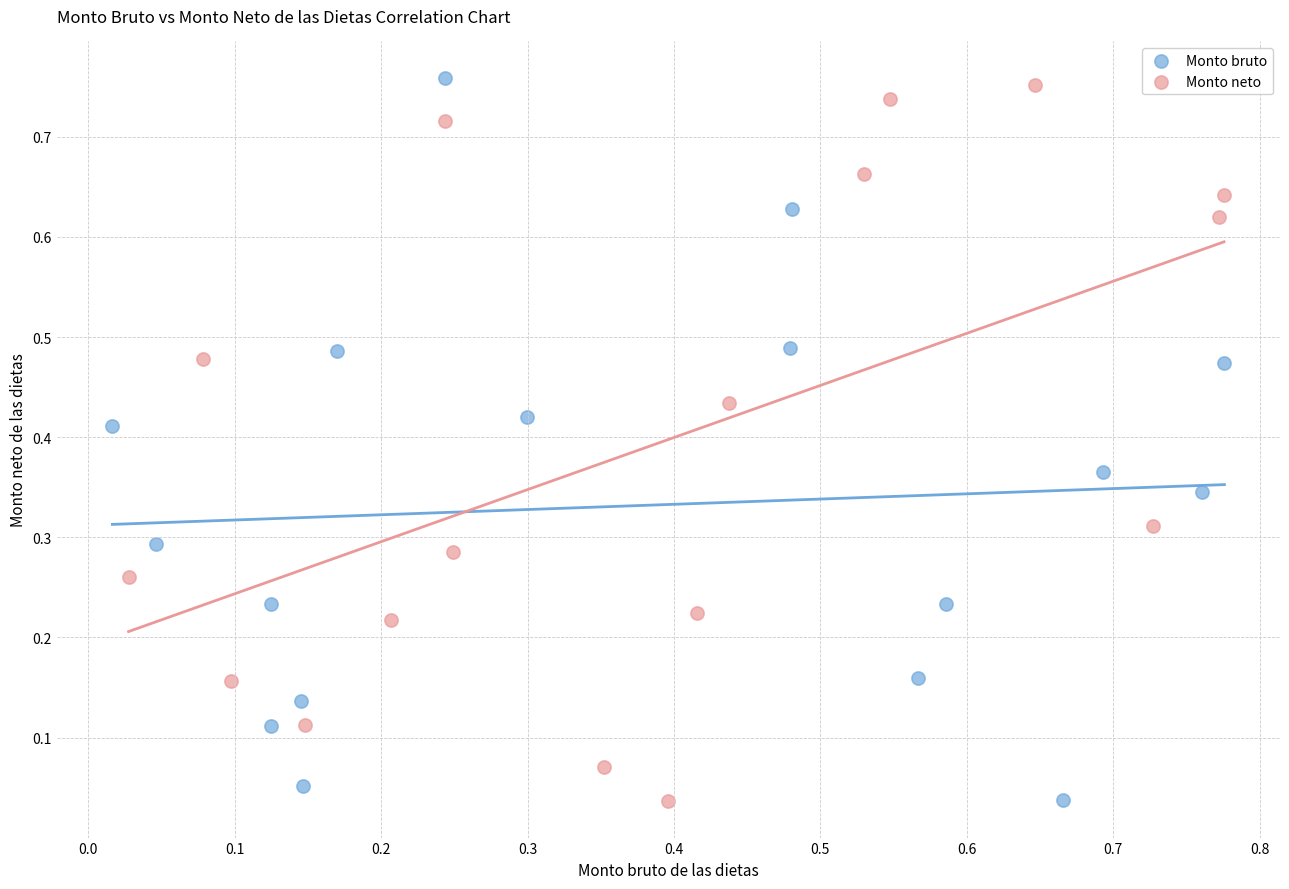

Which series has the widest spread of Y values?

Monto bruto